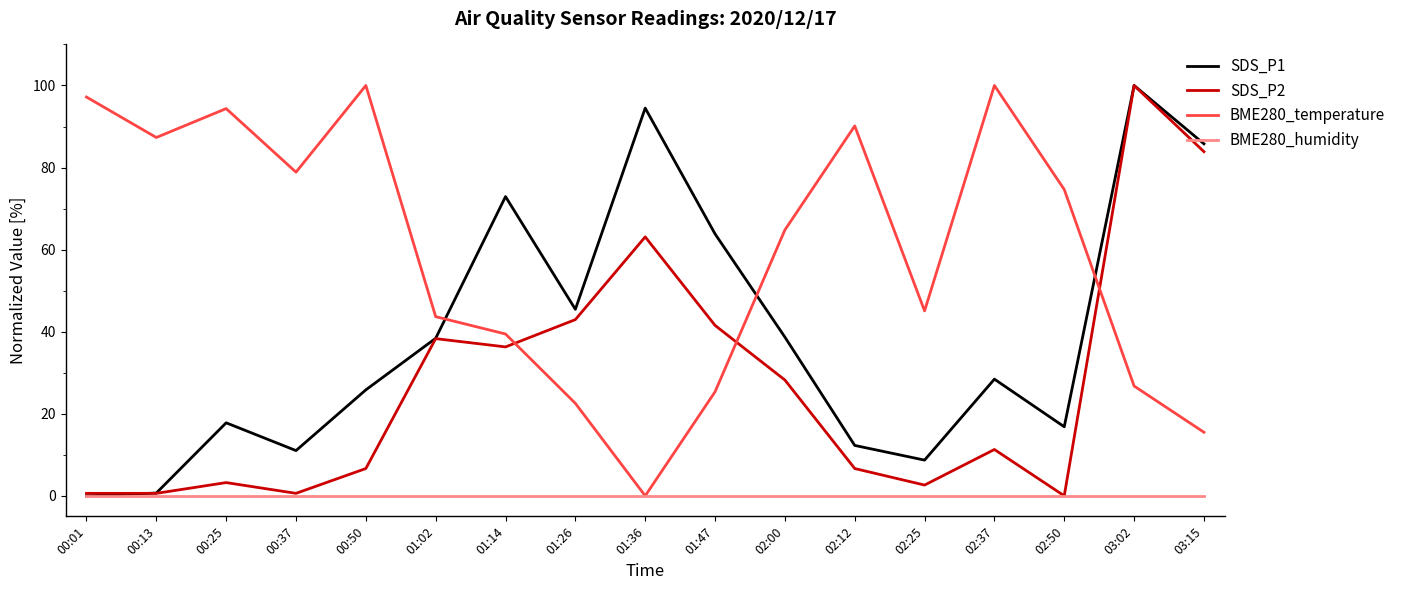

What is the difference between the BME280_temperature values at 01:26 and 02:25?

22.5